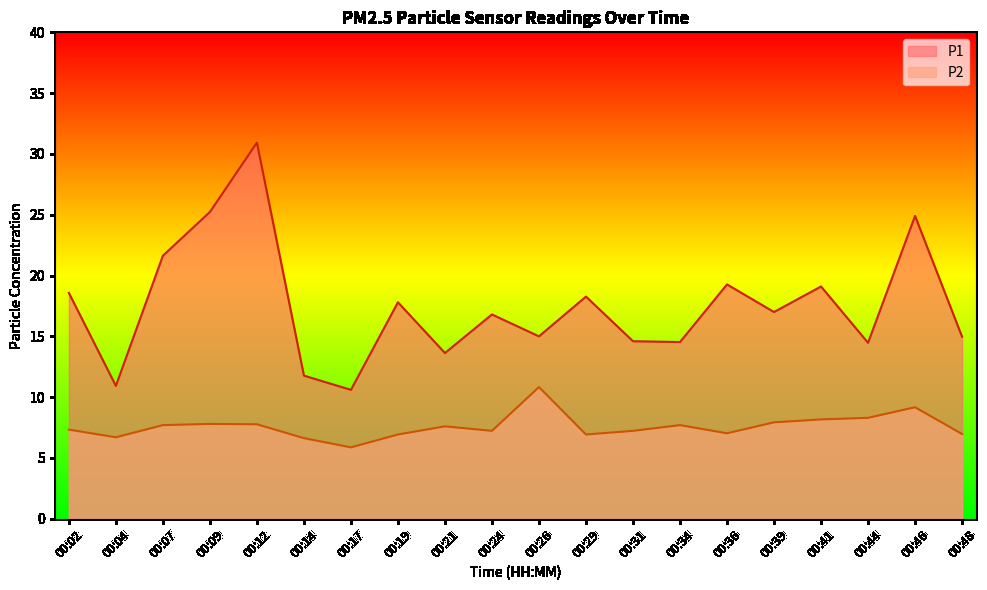

Does the chart display data point markers on the line(s)?

No